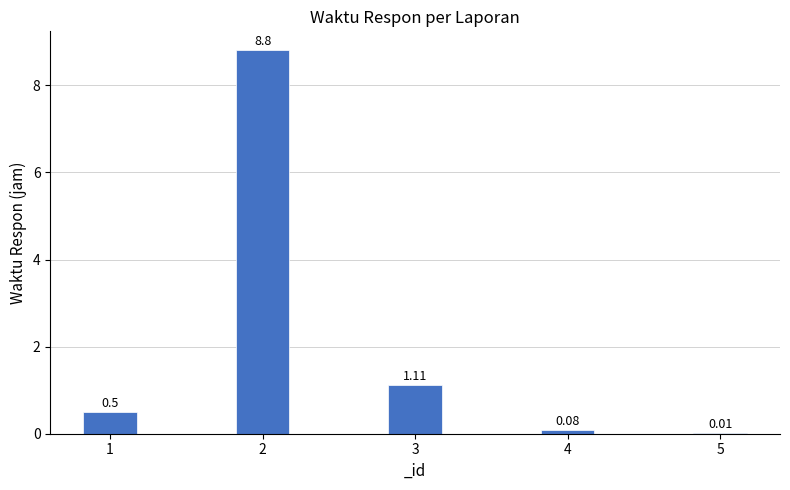

What is the sum of all values?

10.5